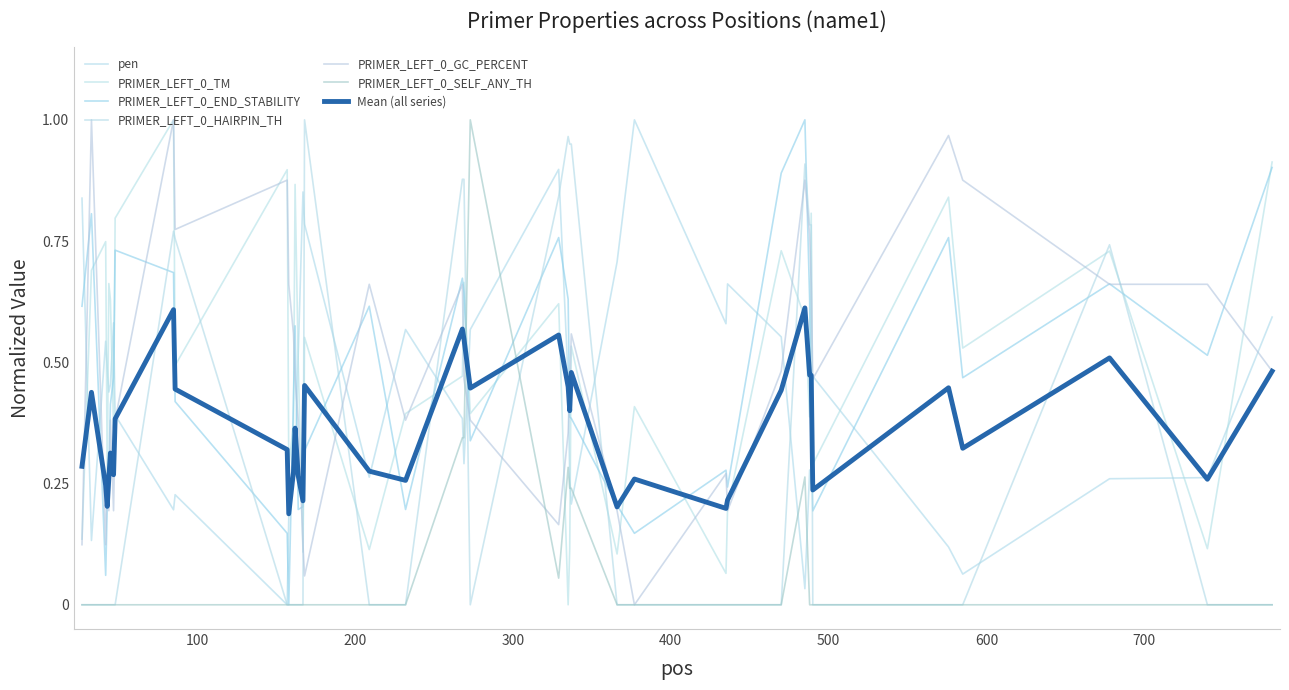

What is the value of the PRIMER_LEFT_0_TM point at the 13th from the left?

0.4